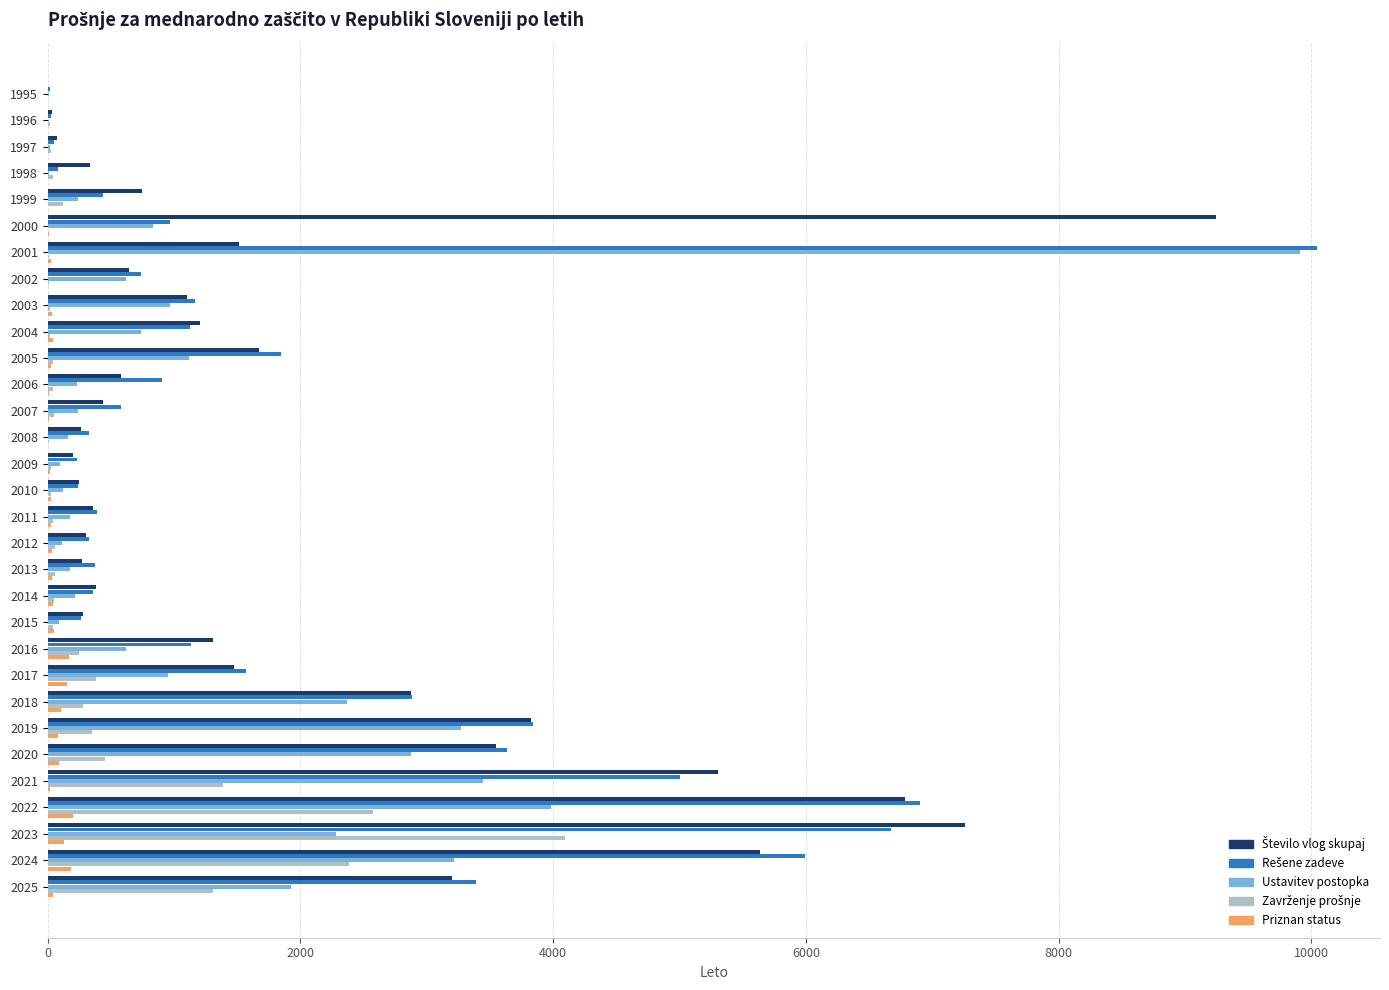

What is the sum of all Ustavitev postopka values?

41024